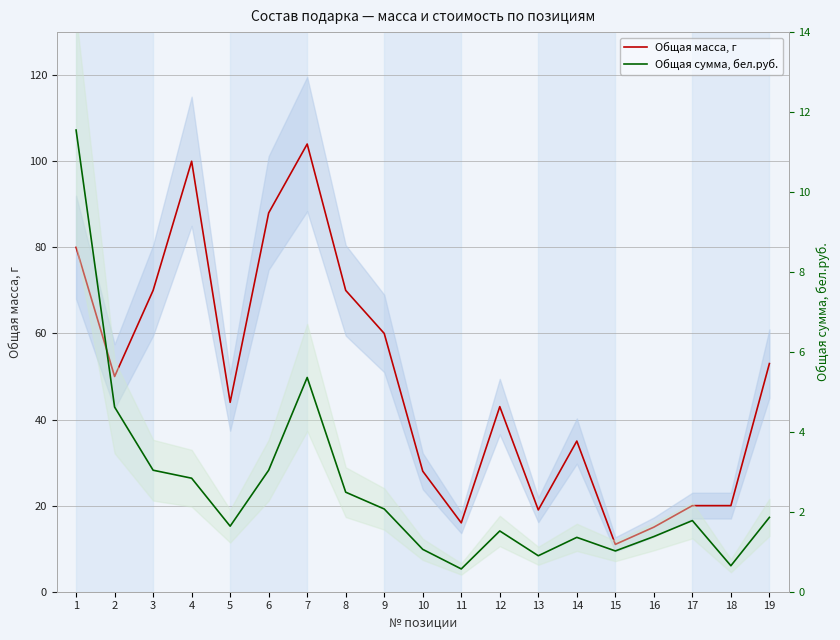

What is the difference between the highest and lowest values at 6?

85.0